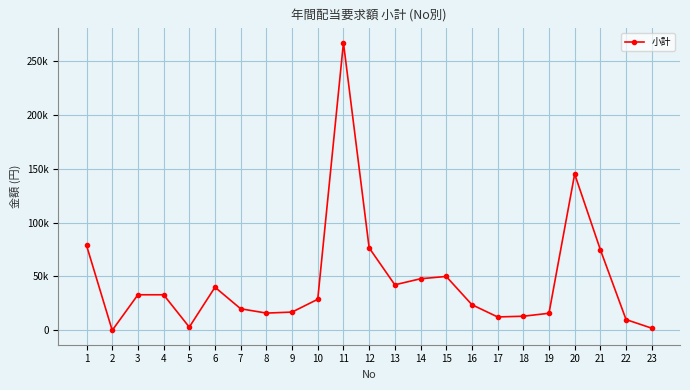

Does the chart have visible grid lines?

Yes